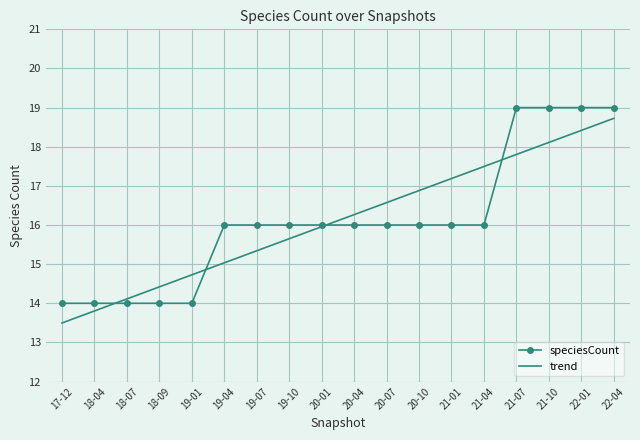

Reading right to left, what are all the values shown in this chart?

speciesCount: 22-04=19.0	22-01=19.0	21-10=19.0	21-07=19.0	21-04=16.0	21-01=16.0	20-10=16.0	20-07=16.0	20-04=16.0	20-01=16.0	19-10=16.0	19-07=16.0	19-04=16.0	19-01=14.0	18-09=14.0	18-07=14.0	18-04=14.0	17-12=14.0
trend: 22-04=18.7	22-01=18.4	21-10=18.1	21-07=17.8	21-04=17.5	21-01=17.2	20-10=16.9	20-07=16.6	20-04=16.3	20-01=16.0	19-10=15.6	19-07=15.3	19-04=15.0	19-01=14.7	18-09=14.4	18-07=14.1	18-04=13.8	17-12=13.5